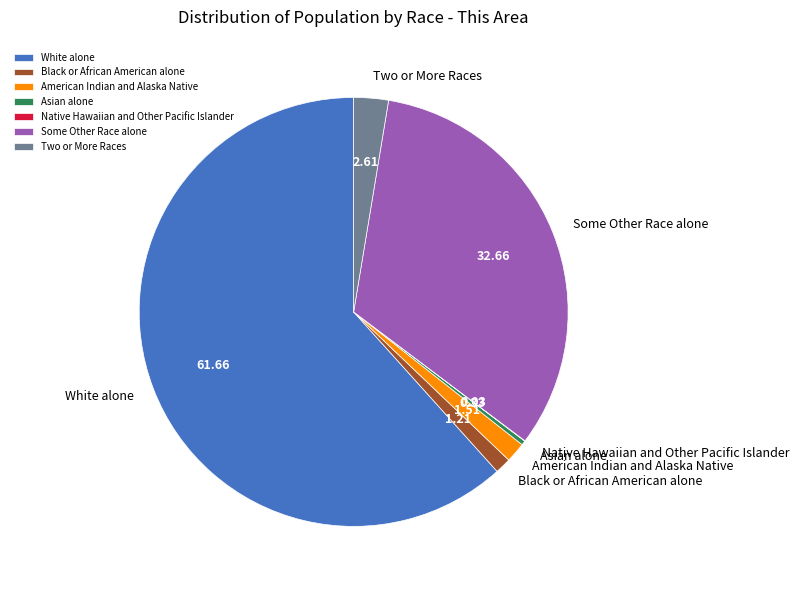

Which has a higher value, Some Other Race alone or American Indian and Alaska Native?

Some Other Race alone